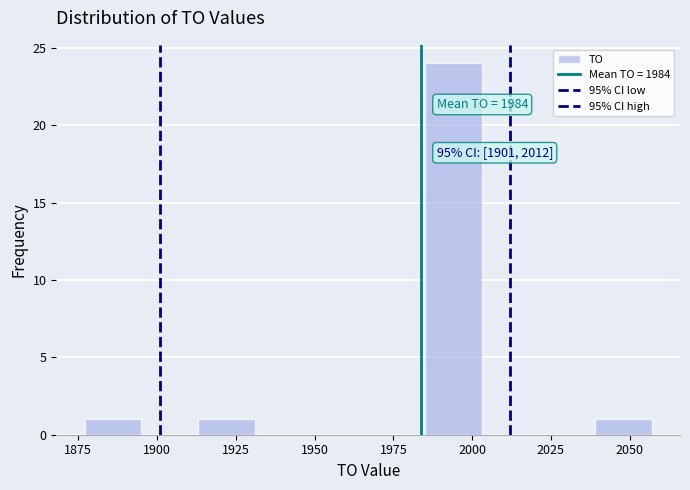

Around what value on the x-axis is the tallest bar? Give the approximate position of its centre, as read against the axis.

1995